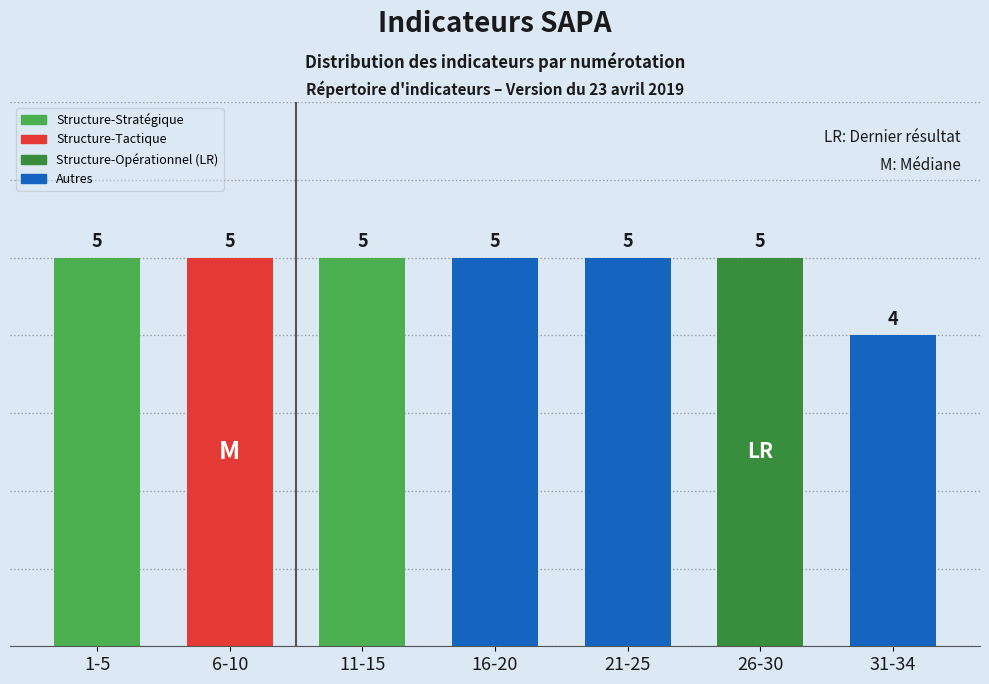

Does the chart contain any negative values?

No